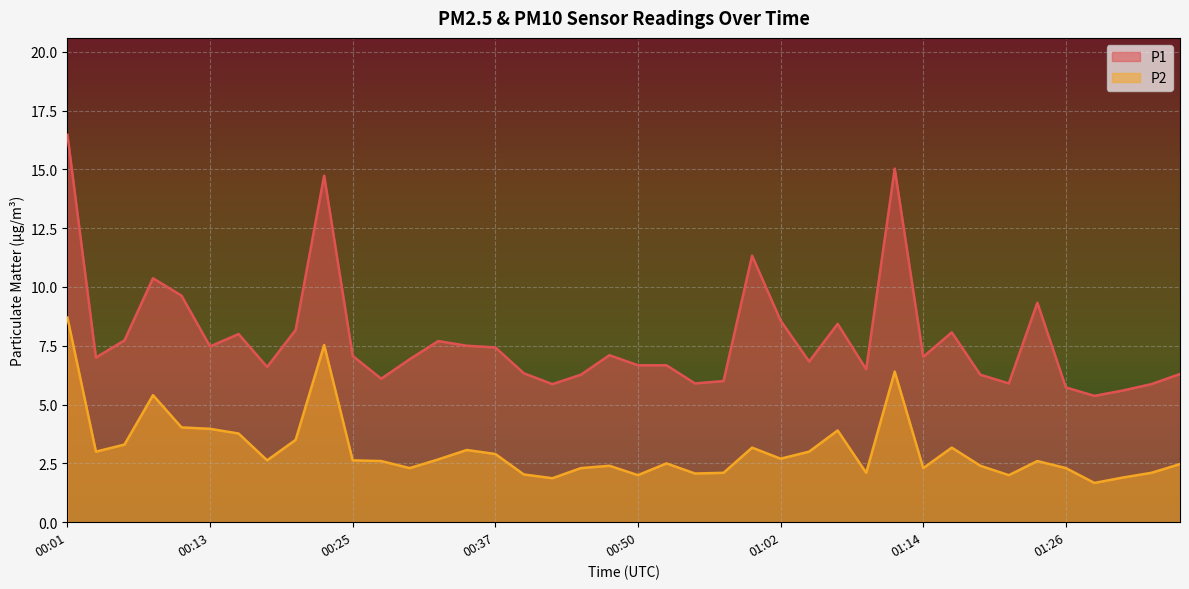

At 01:07, list the series in order from largest to smallest.

P1, P2